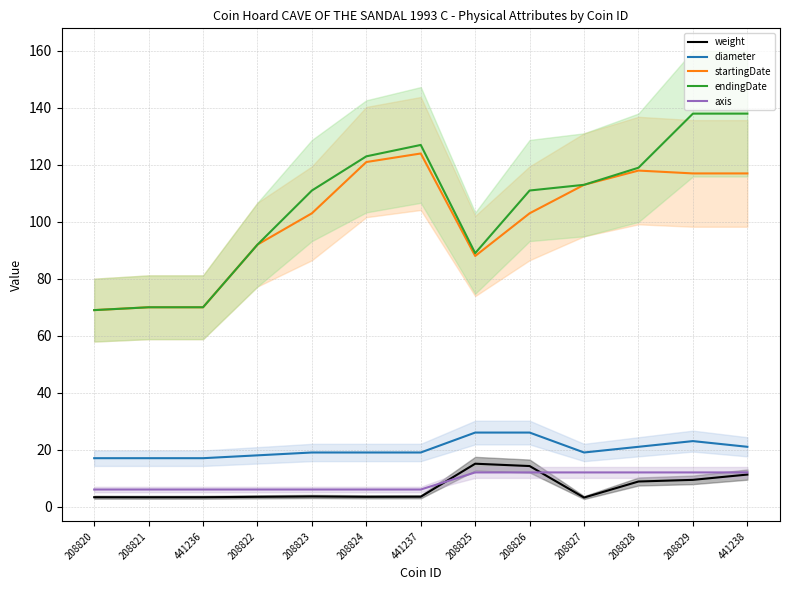

List the labels in order of axis value, smallest first.

208820, 208821, 441236, 208822, 208823, 208824, 441237, 208825, 208826, 208827, 208828, 208829, 441238